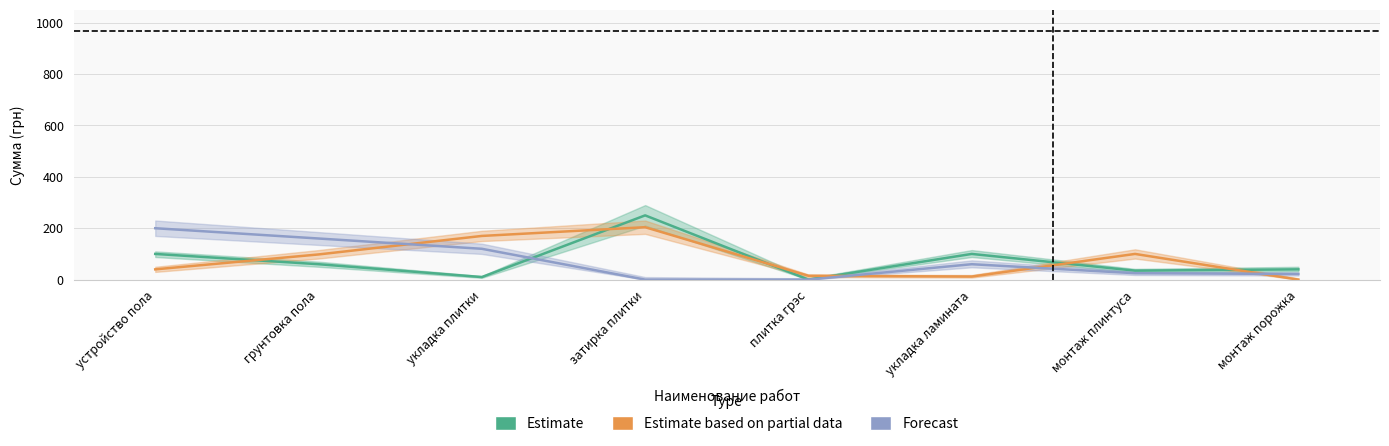

The value of Estimate at плитка грэс is 134. True or false?

False